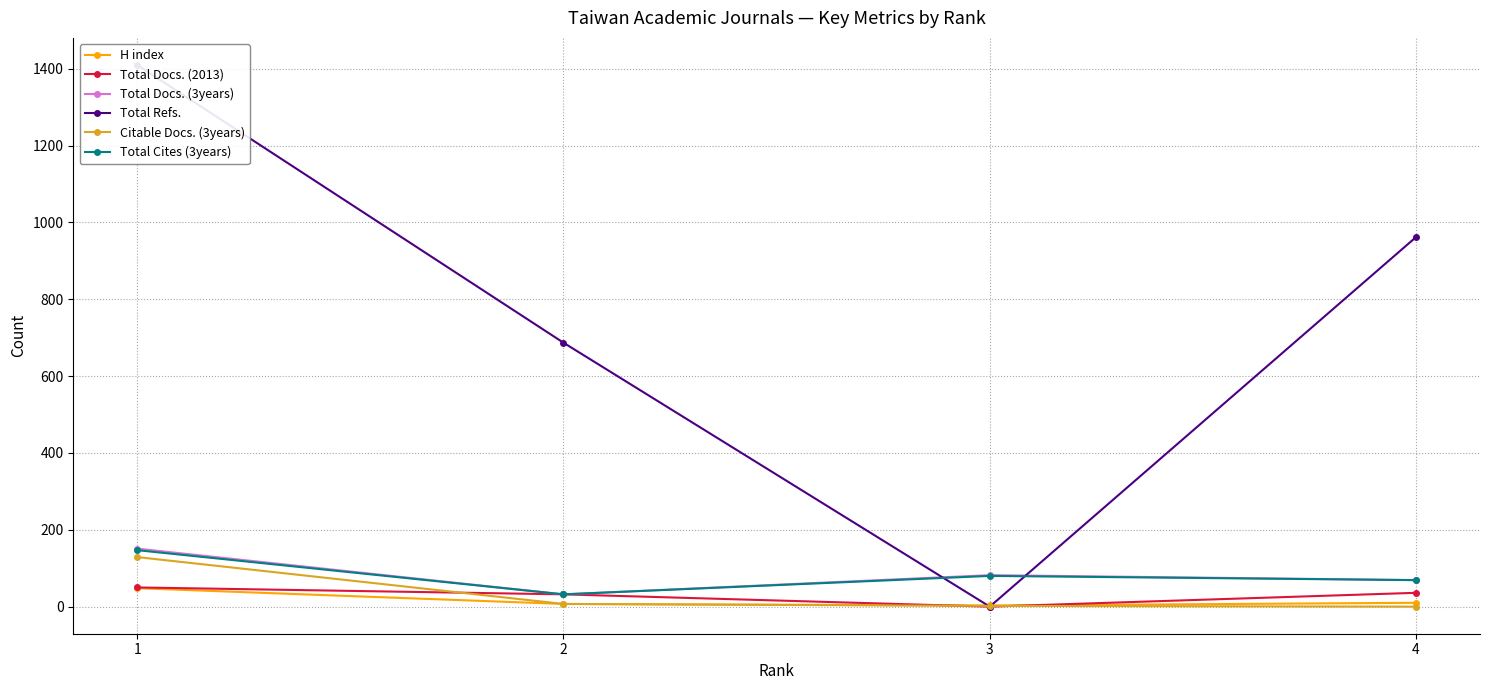

In Total Docs. (2013), how many points are lower than both neighbors (excluding endpoints)?

1